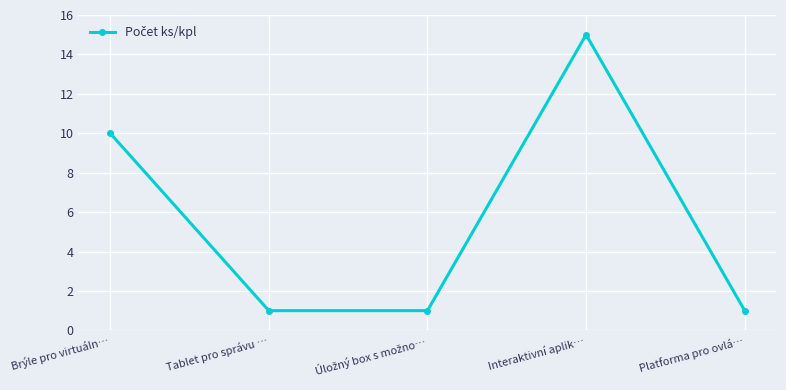

Which label corresponds to the largest value in the chart?

Interaktivní aplik…